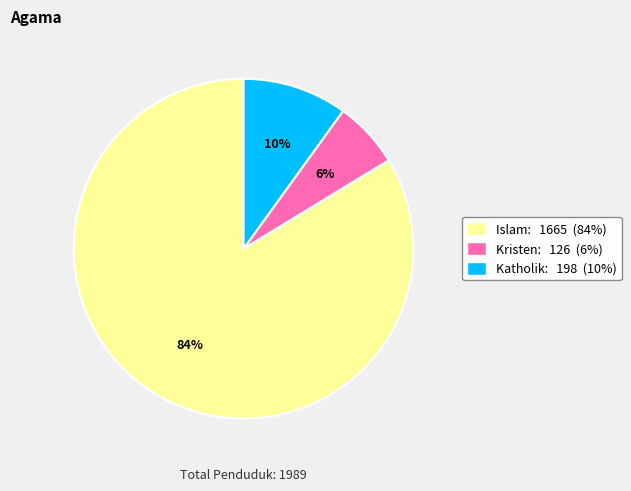

How many slices are in this pie chart?

3